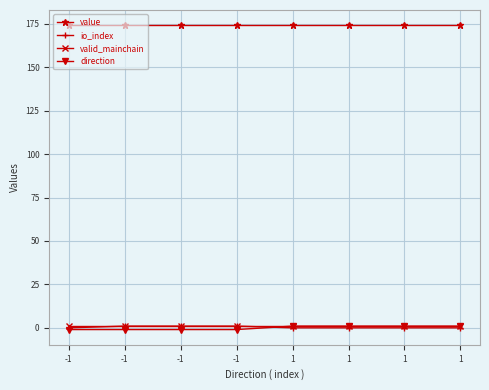

Count the number of categories in the chart.

8